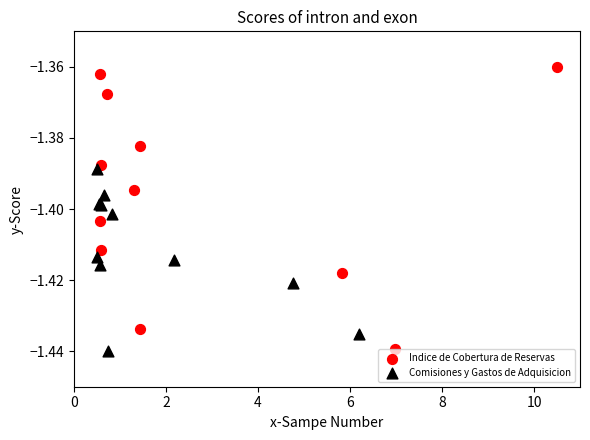

Which series has the largest Y range (max minus min)?

Indice de Cobertura de Reservas